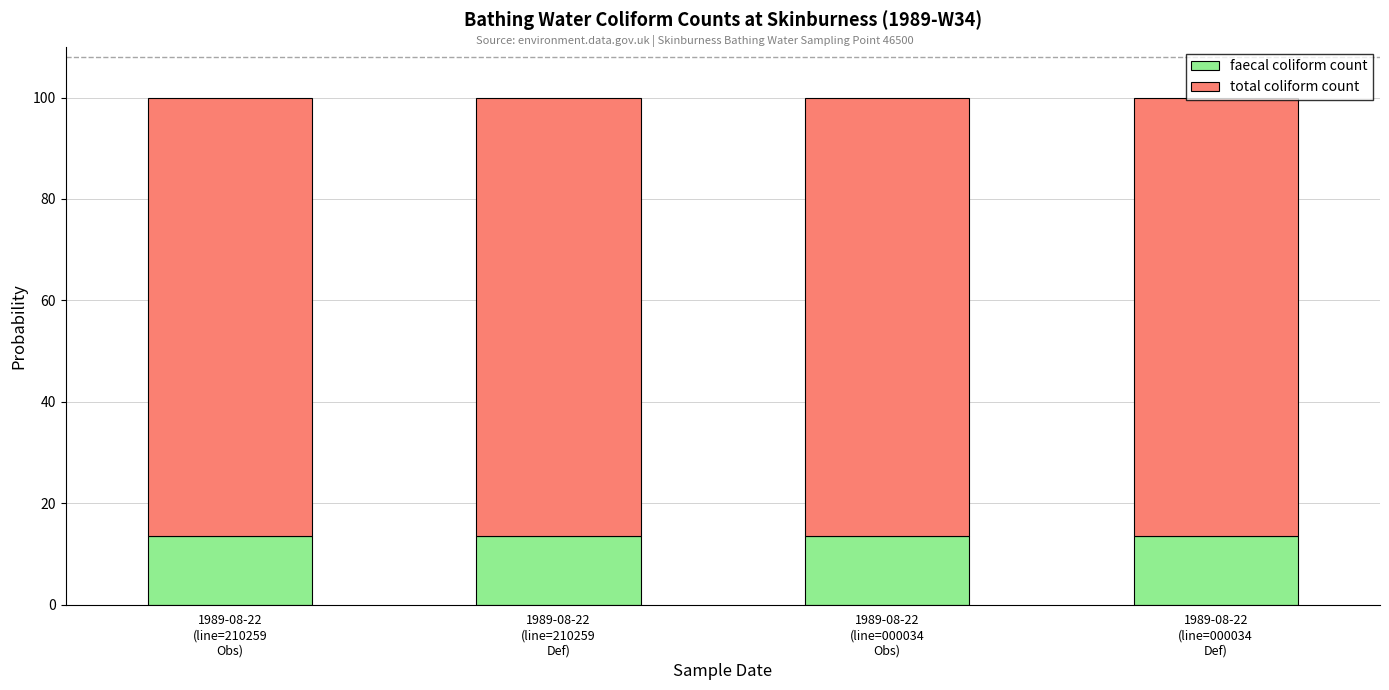

What is the maximum value for faecal coliform count?

13.5